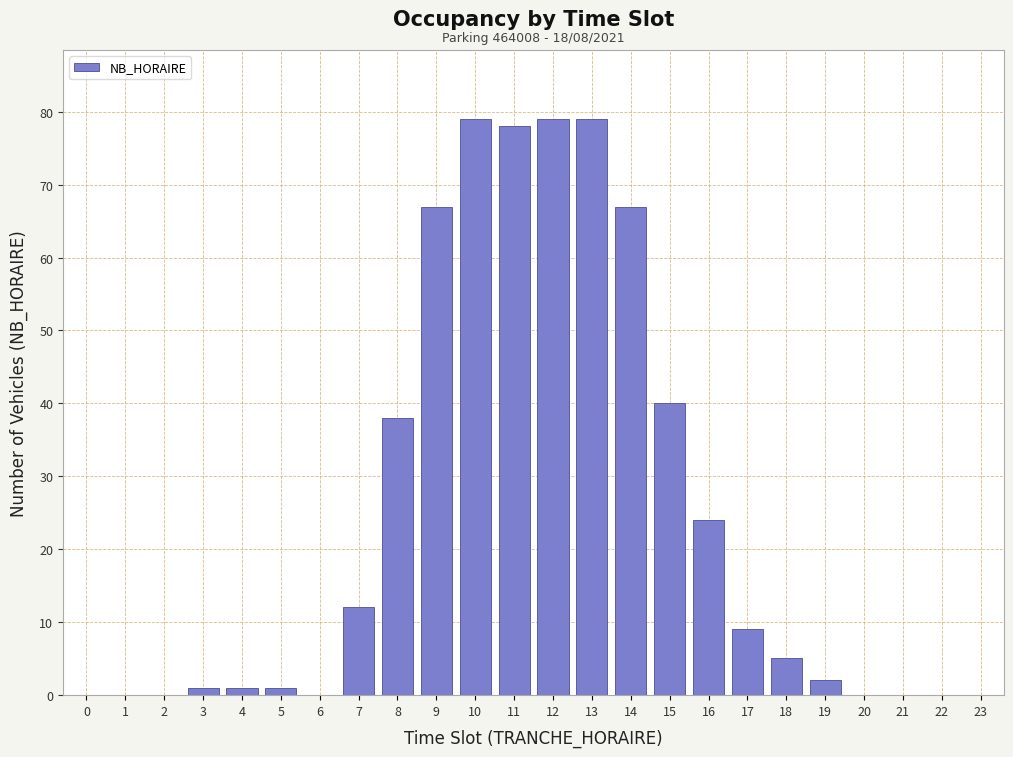

Reading left to right, transcribe all the data shown in this chart.

0=0	1=0	2=0	3=1	4=1	5=1	6=0	7=12	8=38	9=67	10=79	11=78	12=79	13=79	14=67	15=40	16=24	17=9	18=5	19=2	20=0	21=0	22=0	23=0